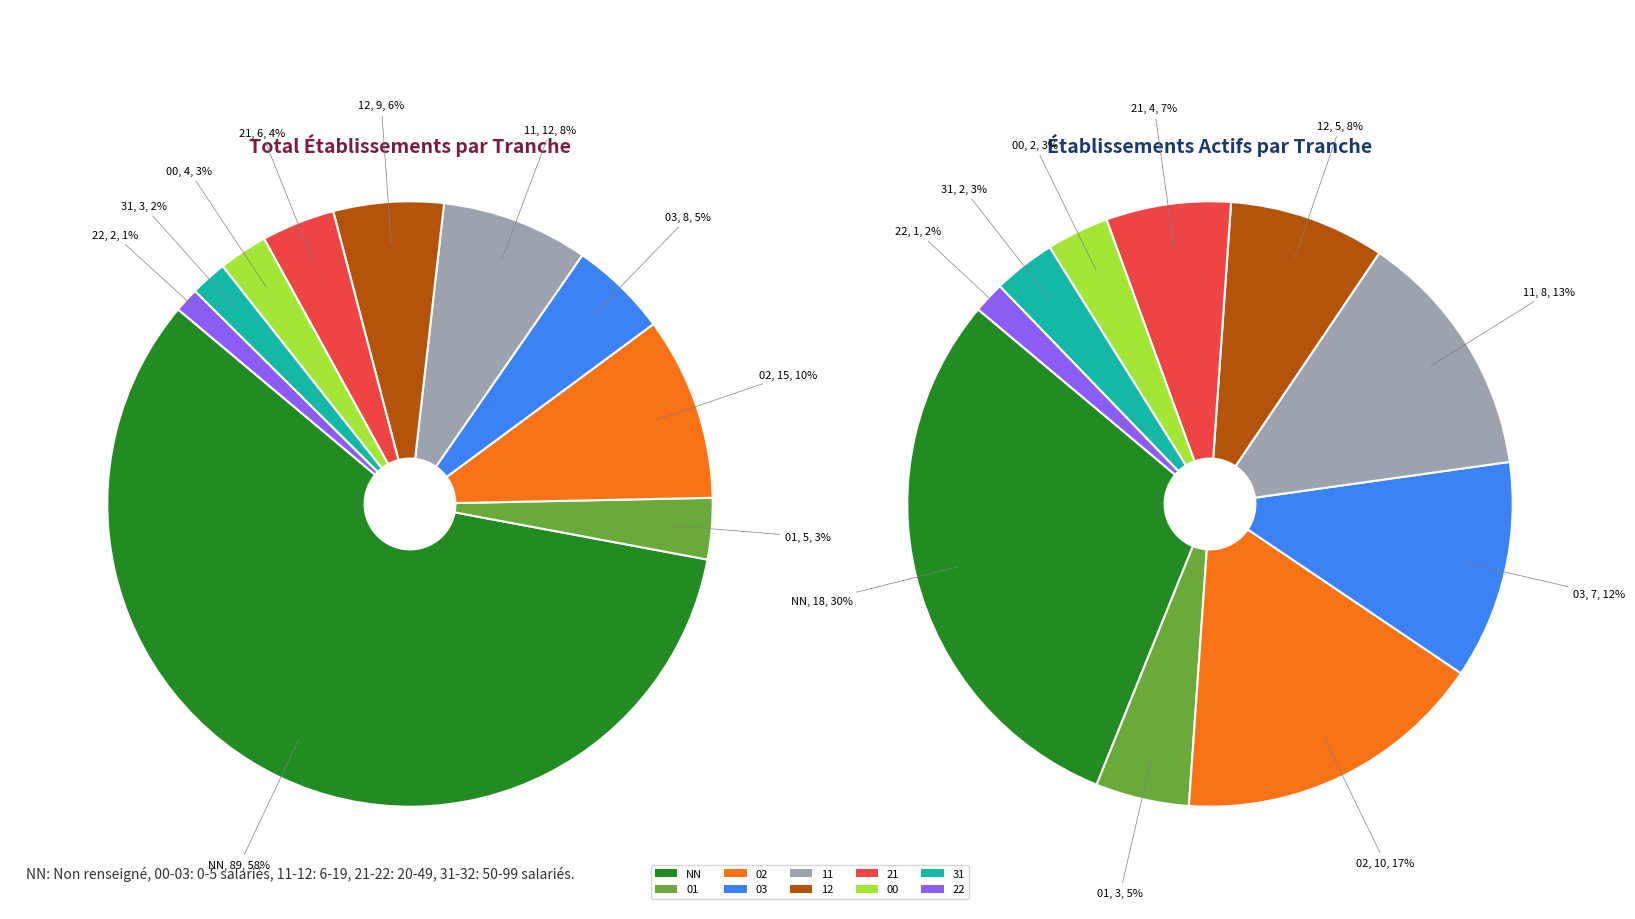

How many segments does this pie chart have?

10